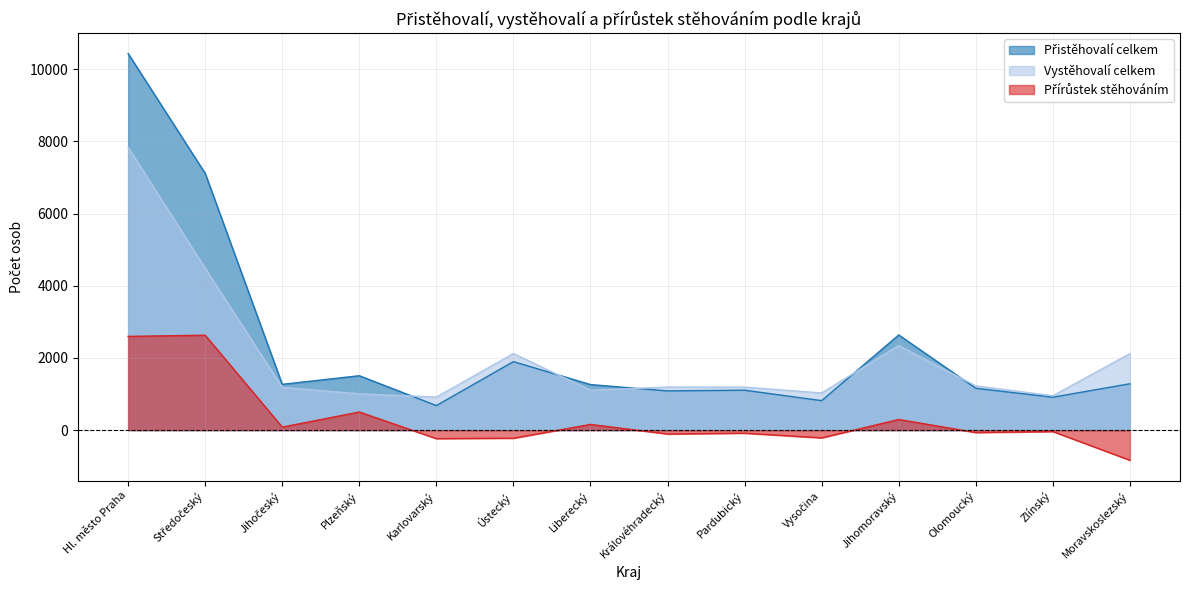

Read the Přistěhovalí celkem value at Zlínský, to the nearest 10.

910